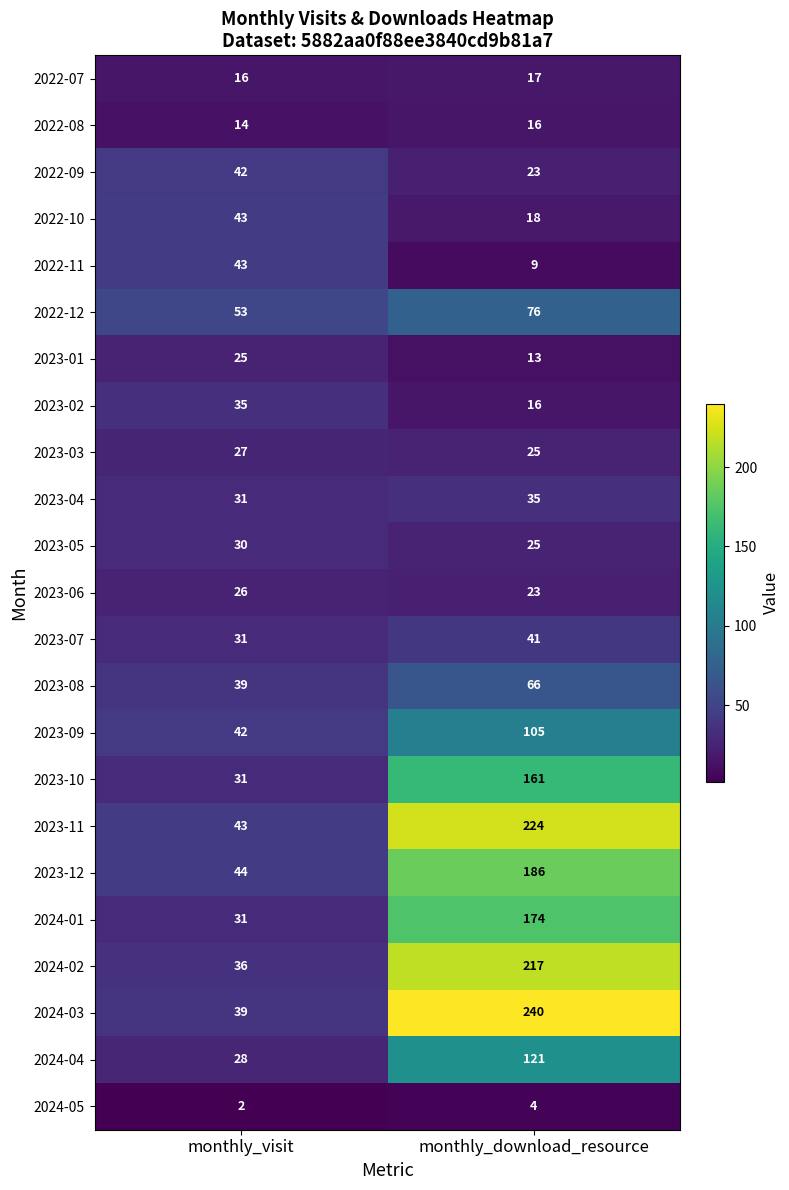

What is the difference between the highest and lowest values at monthly_visit?

51